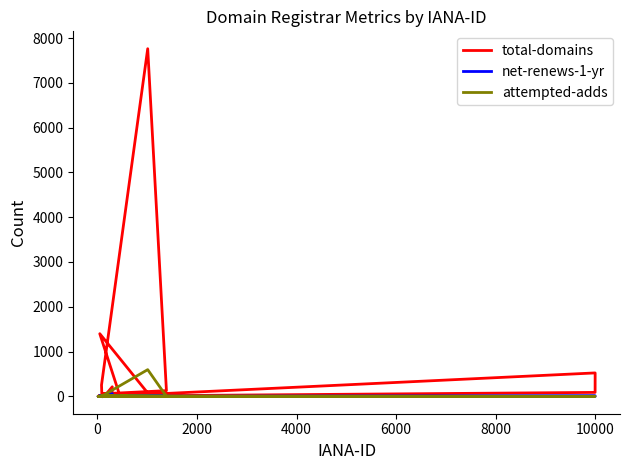

After their last crossing, which series has the higher values: attempted-adds or net-renews-1-yr?

net-renews-1-yr